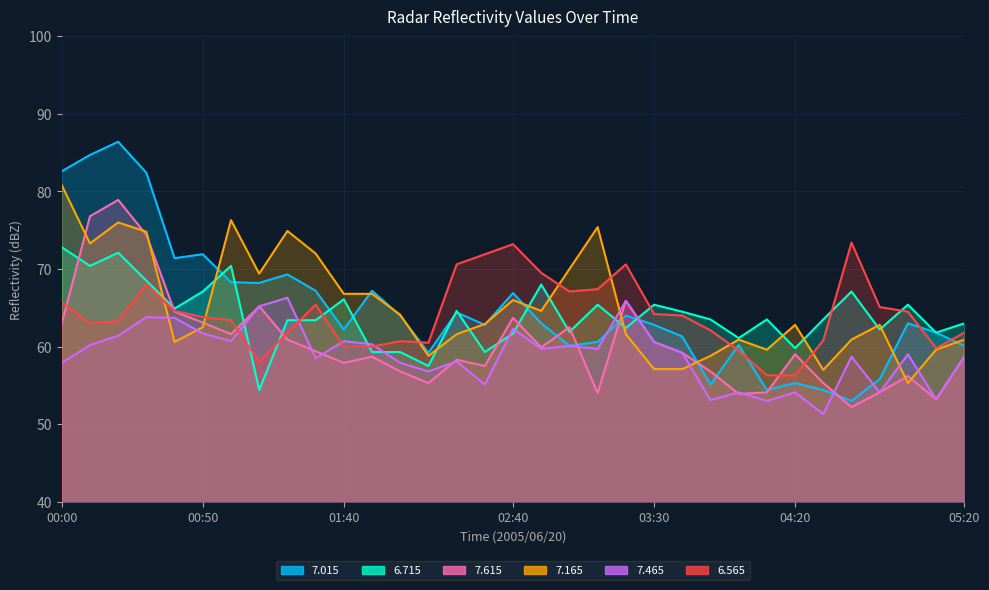

What is the value of the 7.165 point at the 14th from the left?

58.8